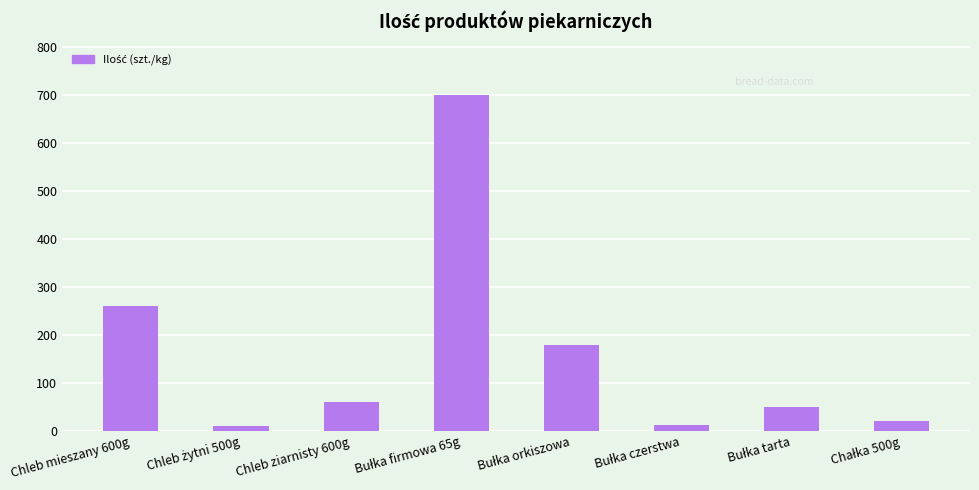

What is the difference between the second highest and minimum values?

250